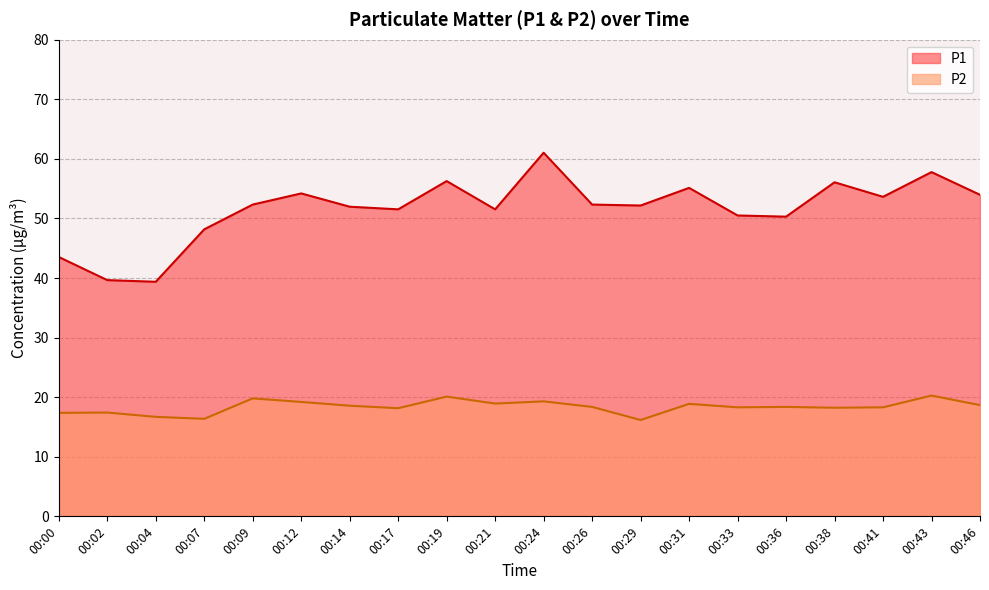

What is the difference between the maximum and minimum values in the P2 series?

4.1